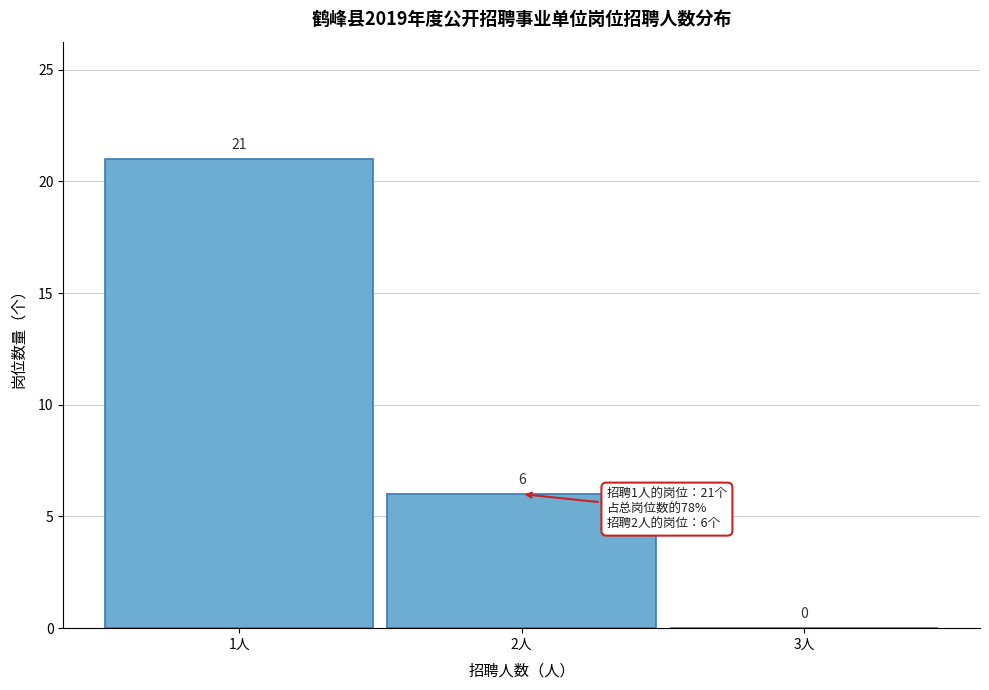

Reading left to right, transcribe this chart: for each bar, give the range it covers on the x-axis and its height.

0.5 to 1.5: 21
1.5 to 2.5: 6
2.5 to 3.5: 0